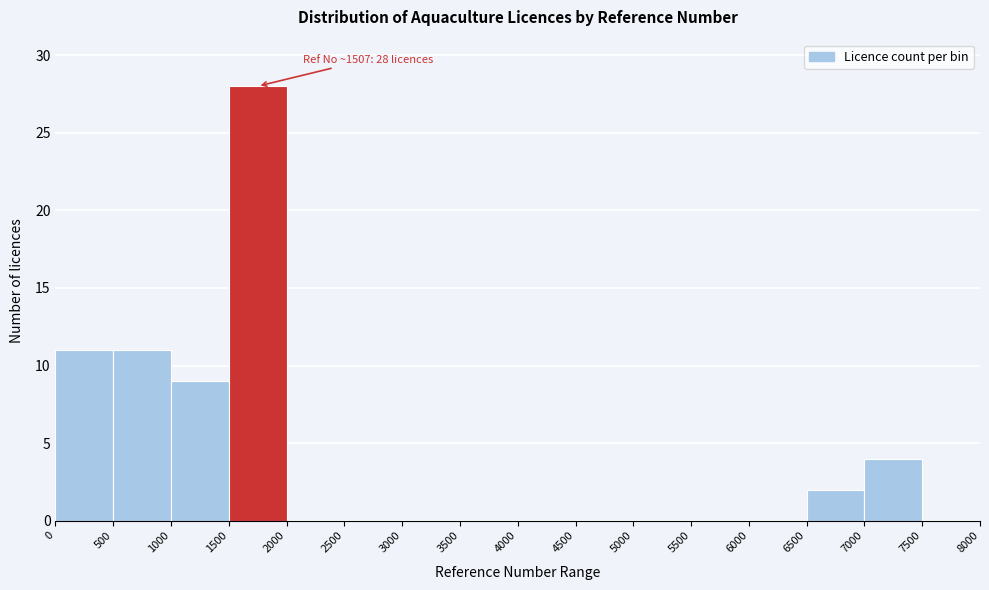

Which range on the x-axis has the tallest bar?

1500 to 2000